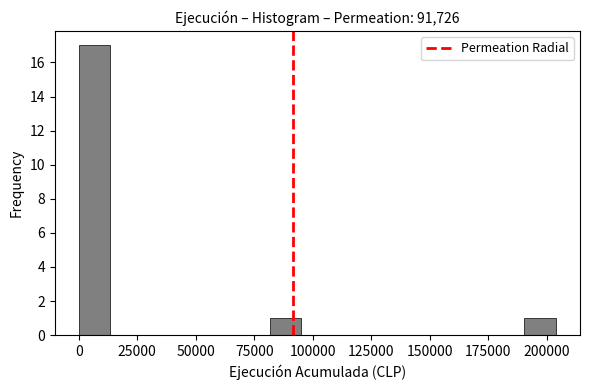

Read against the x-axis, roughly where is the centre of the tallest bar?

5000